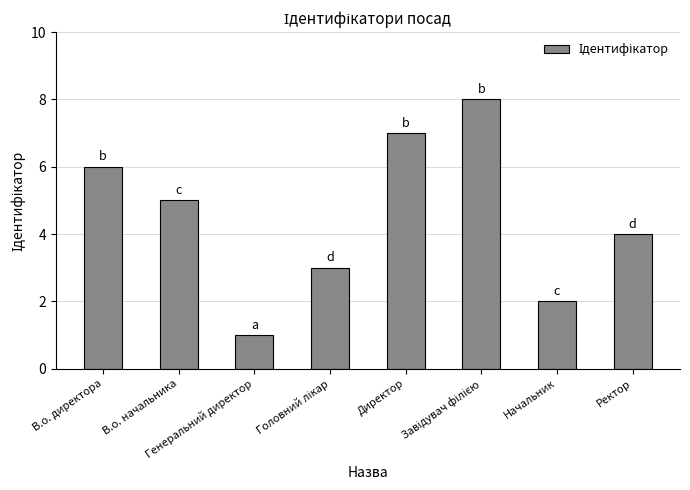

What is the greatest value displayed?

8